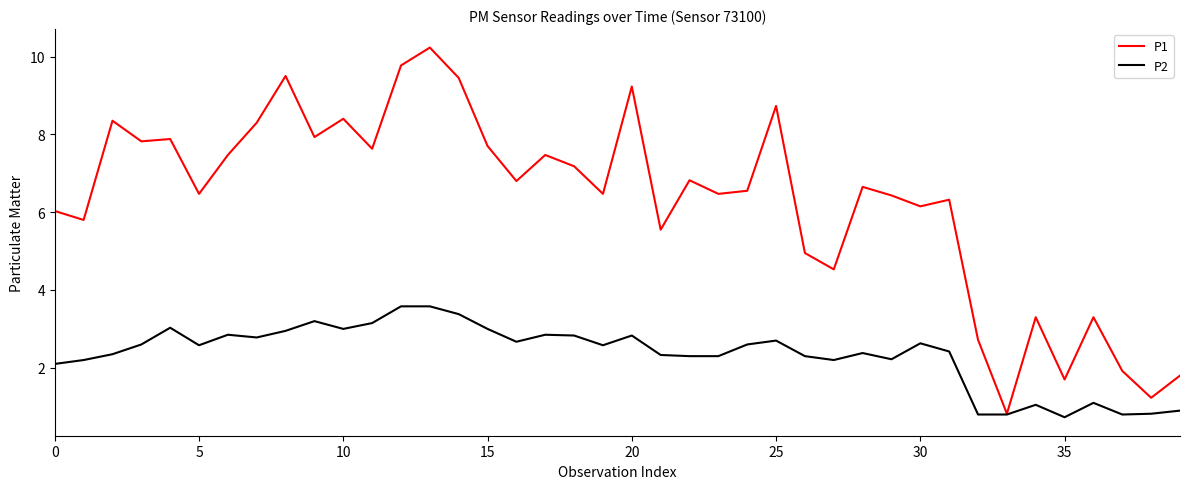

What is the maximum value for P1?

10.2